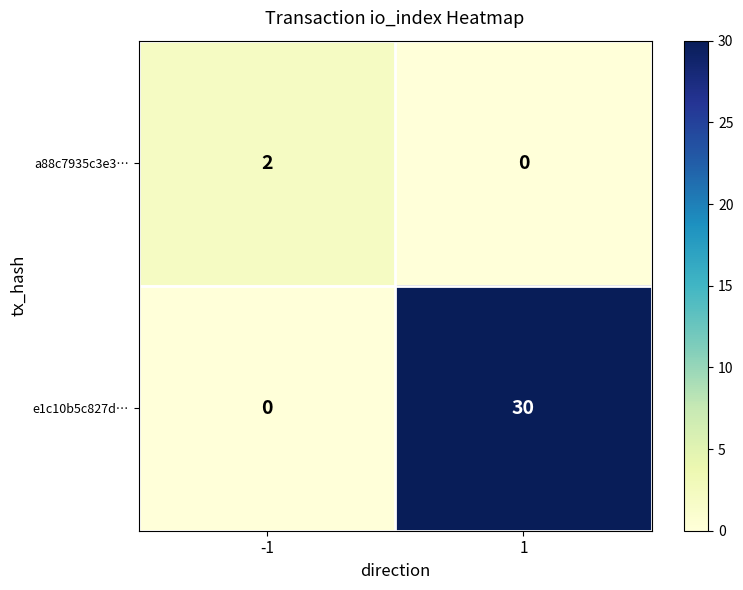

Reading right to left, list all the values displayed in this chart.

a88c7935c3e3…: 1=0	-1=2
e1c10b5c827d…: 1=30	-1=0